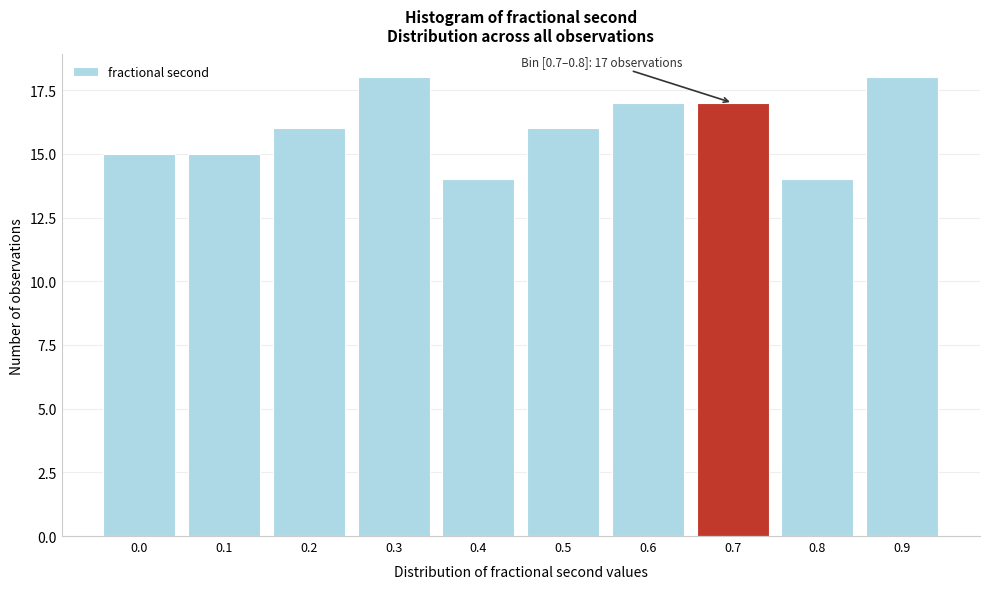

Reading left to right, extract all data points from this chart.

15	15	16	18	14	16	17	17	14	18